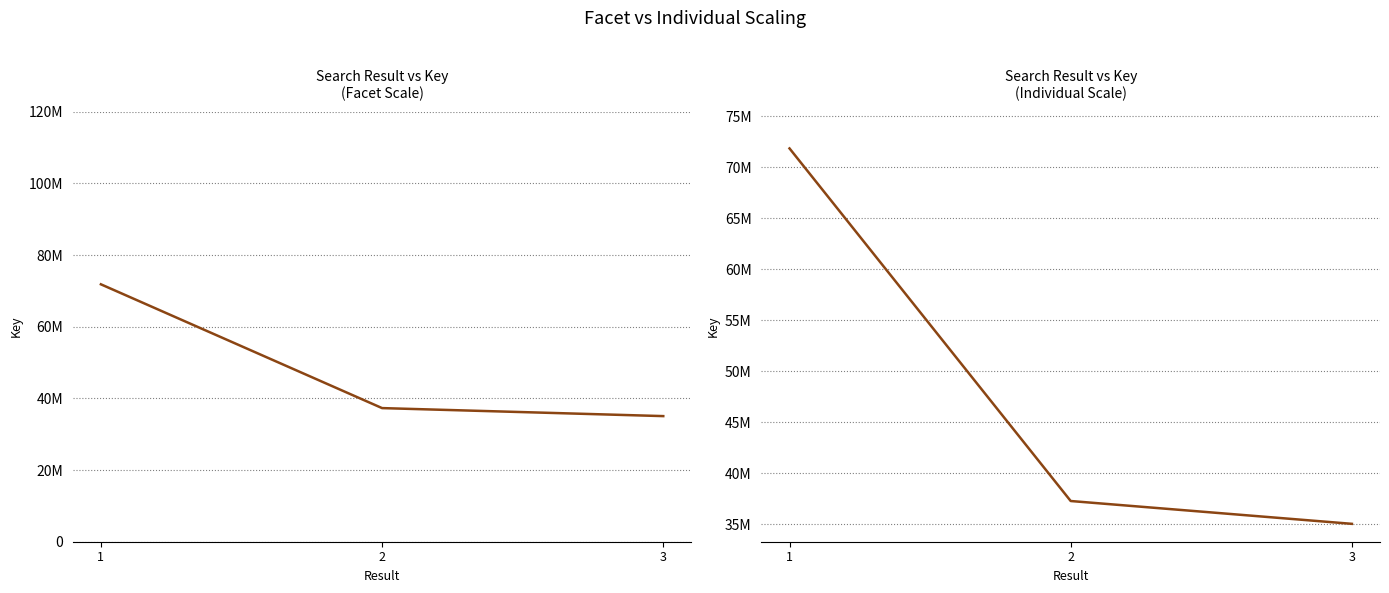

How many series are shown in this chart?

1